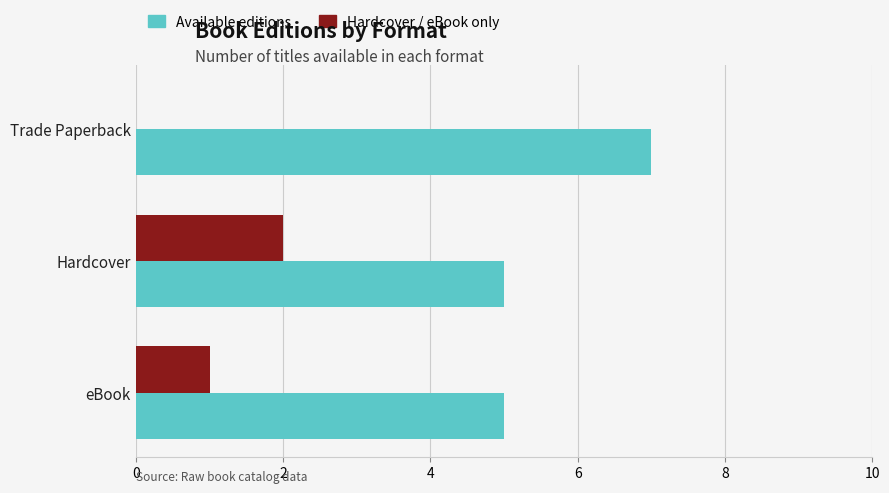

Is it true that Available editions equals 2 at Trade Paperback?

False